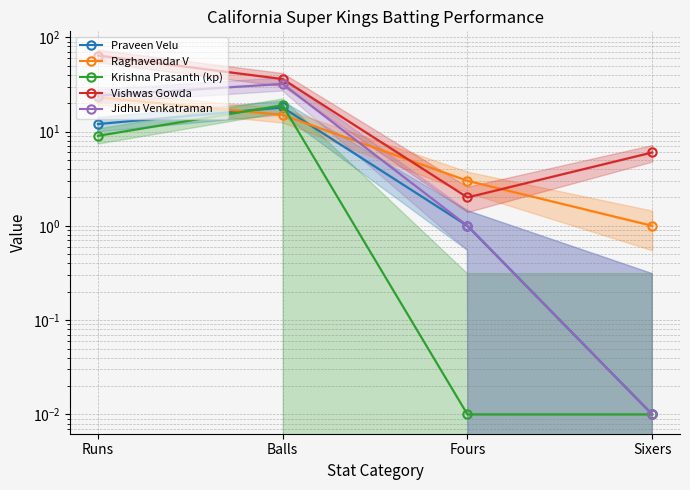

What is the average value of the Praveen Velu series?

7.8